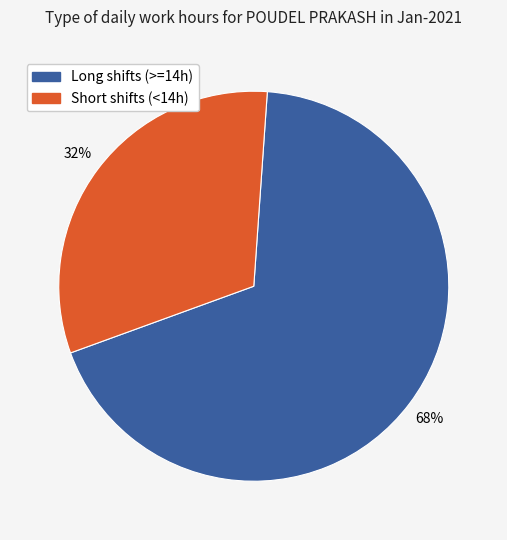

Combined, do Short shifts (<14h) and Long shifts (>=14h) account for over 50%?

Yes